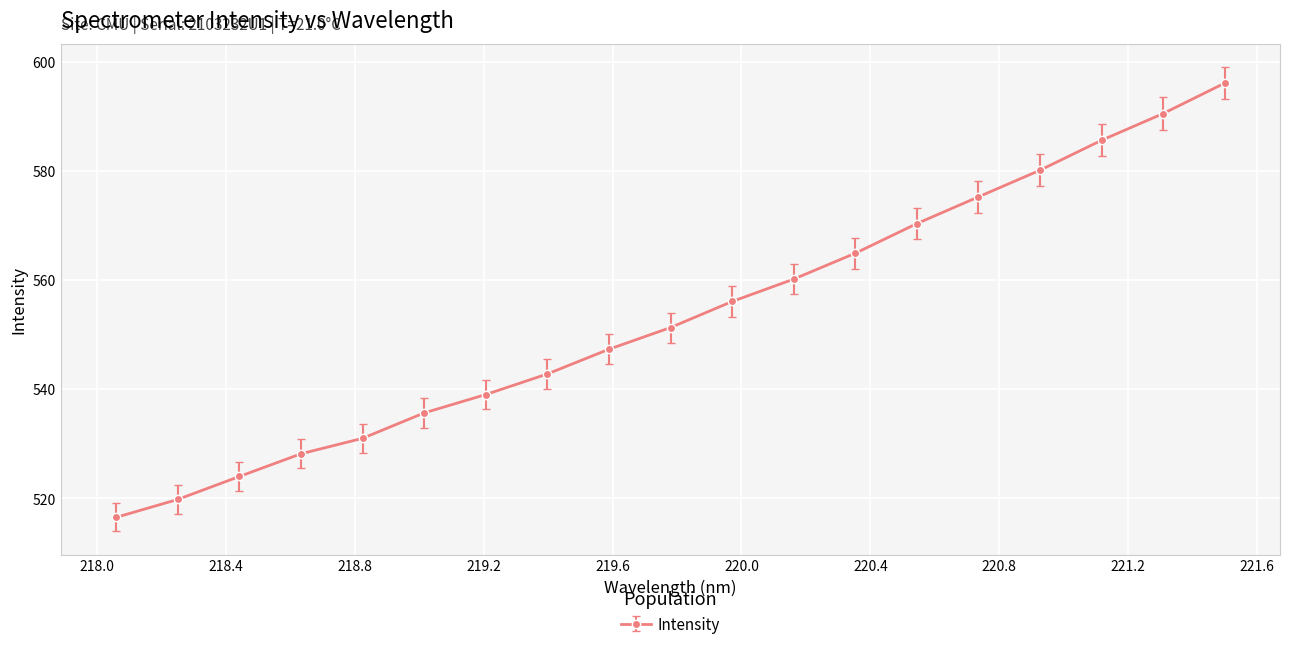

What is the difference between the maximum and minimum values?

79.6